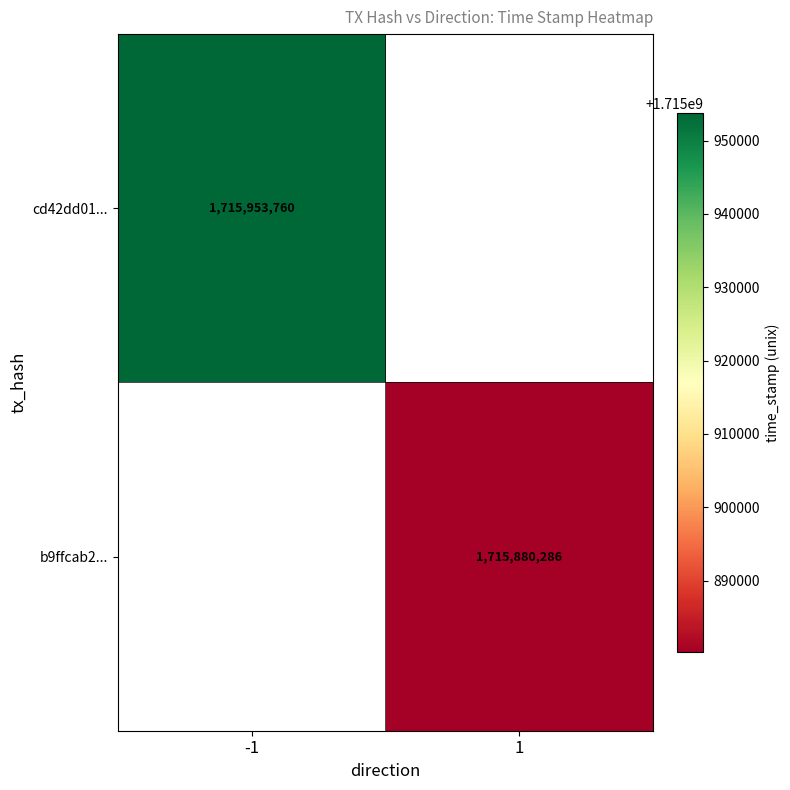

The b9ffcab2... series shows 872150074 at 1. True or false?

False